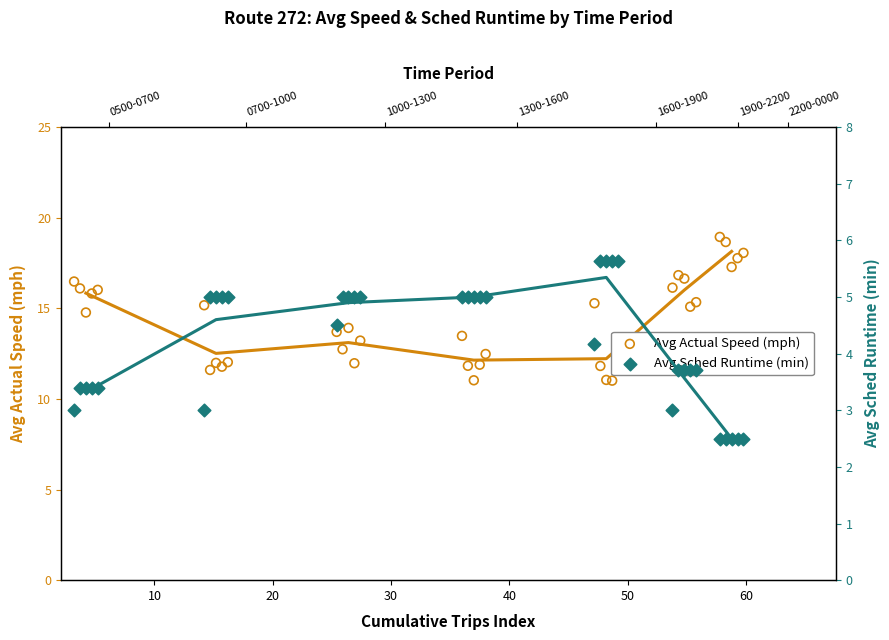

Which series has the largest total across all categories?

Avg Actual Speed (mph)